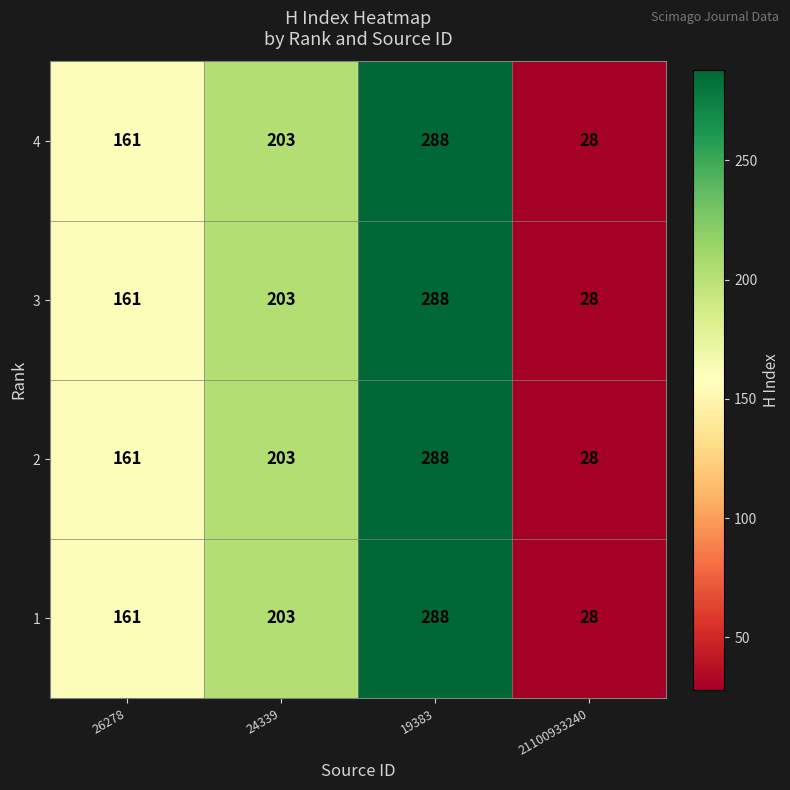

What is the sum of all 3 values?

680